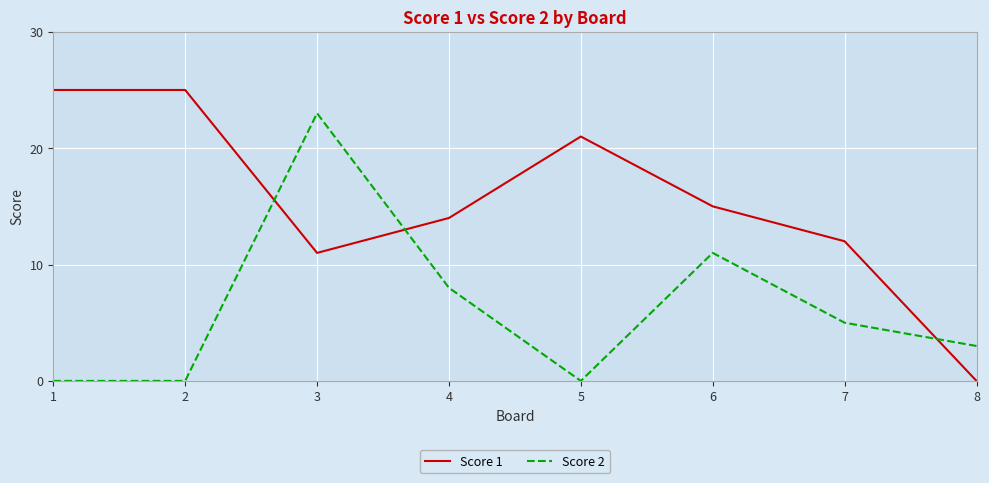

What value does the Score 1 series have at 6, to the nearest 10?

20